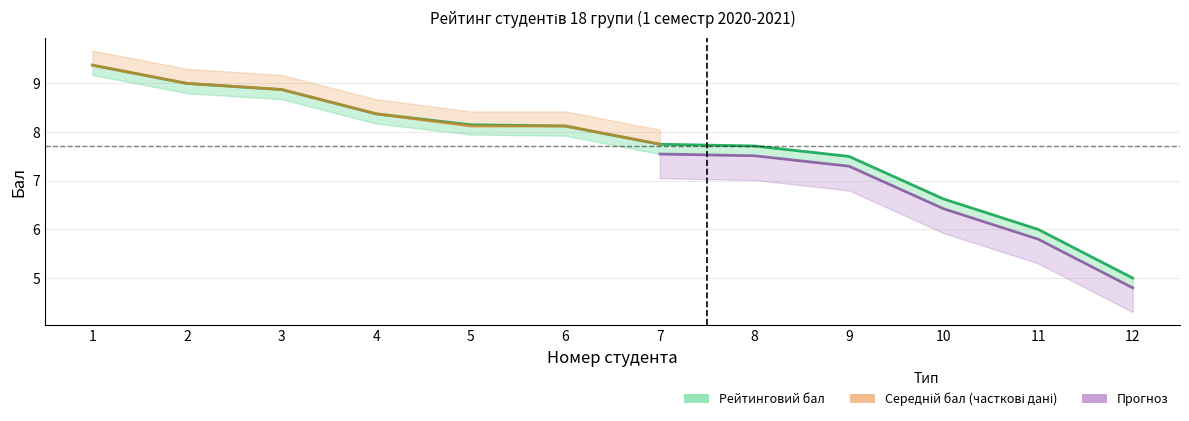

Reading left to right, what are all the values shown in this chart?

1=9.4	2=9.0	3=8.9	4=8.4	5=8.2	6=8.1	7=7.8	8=7.7	9=7.5	10=6.6	11=6.0	12=5.0